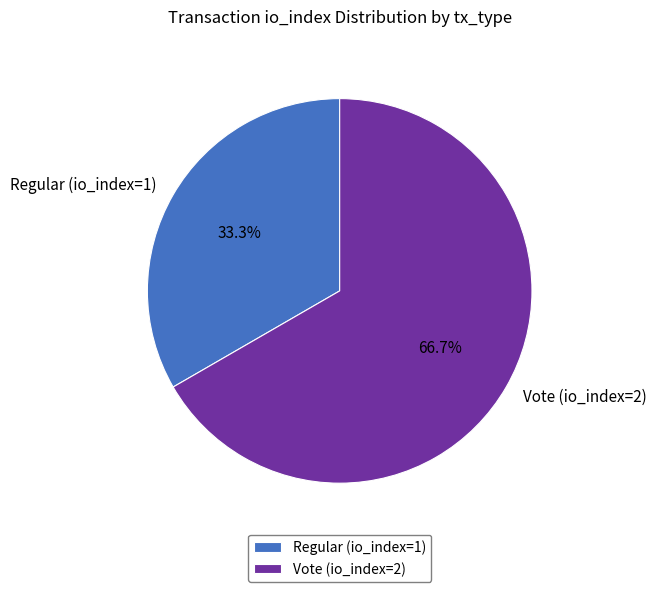

The Vote (io_index=2) slice represents 67% of the pie. True or false?

True